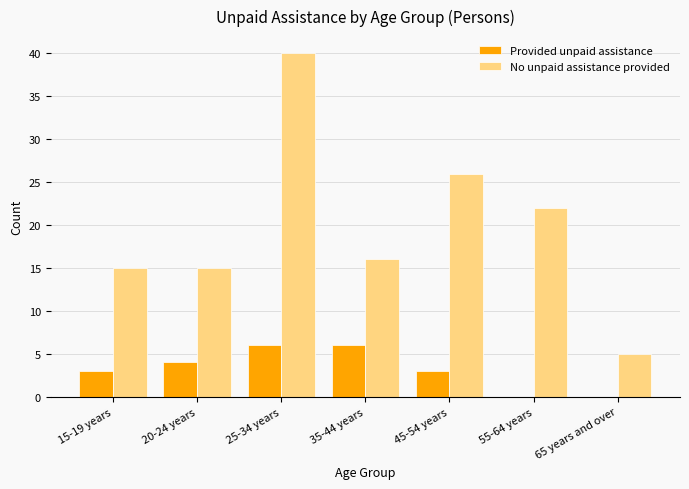

What is the total value across all series at 55-64 years?

22